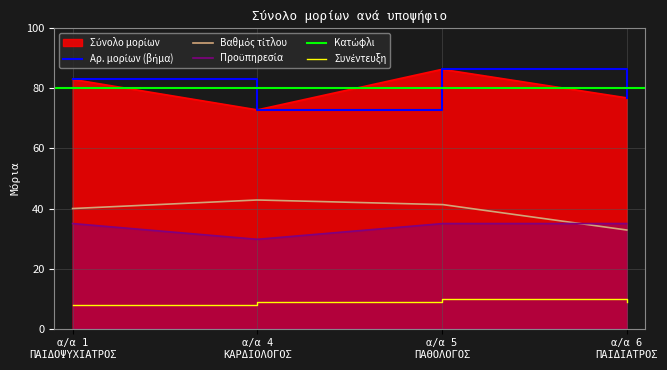

True or false: the data has more than 0 interior local peaks.

True